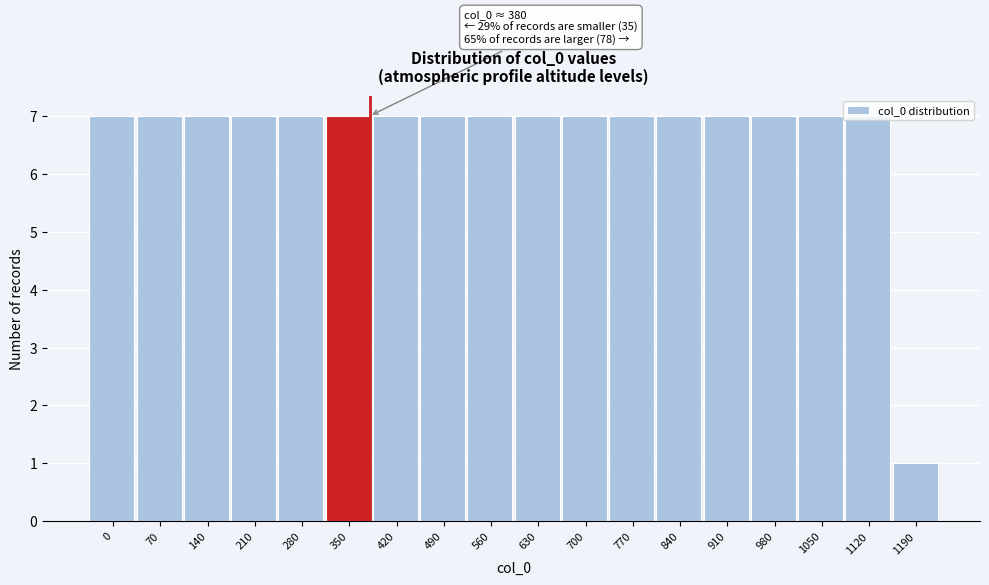

What is the sum of all values?

120